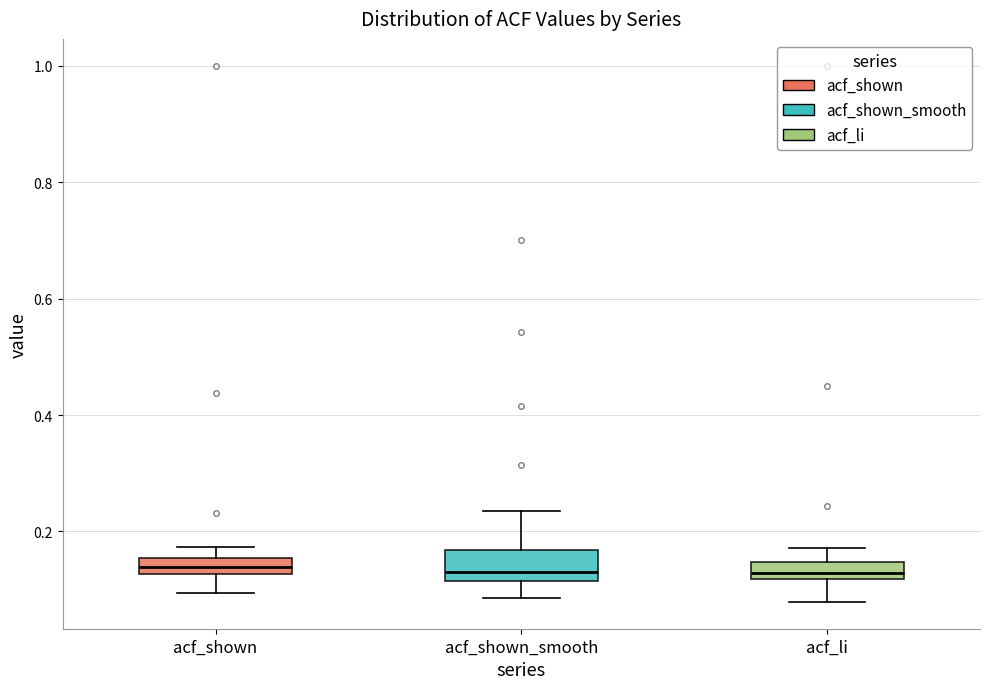

Where does the median line of the box for acf_shown_smooth sit on the y-axis? The values are not printed on the chart, so give them approximately, as read against the axis.

0.14